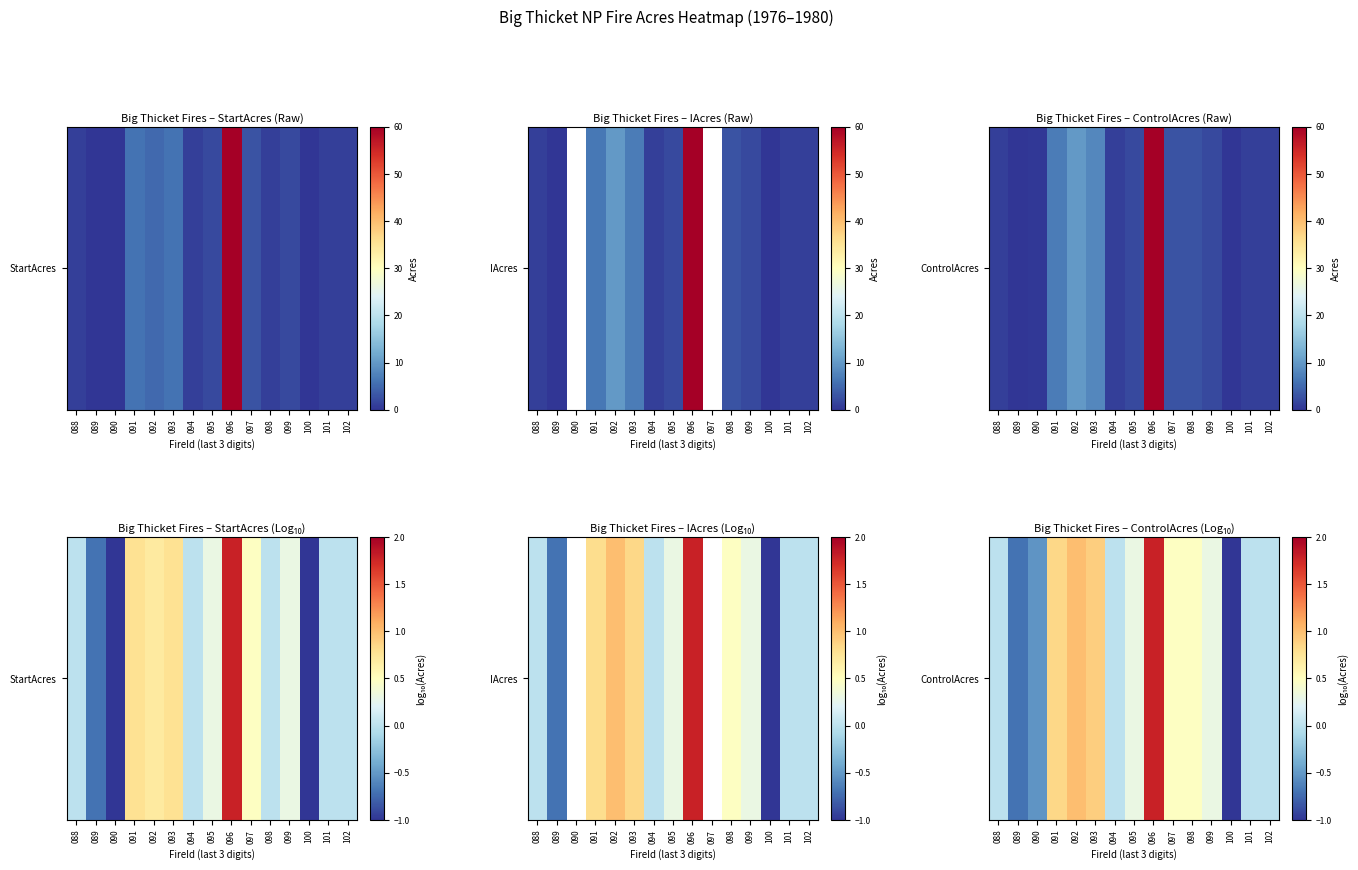

Rank the categories by value from lowest to highest.

100, 089, 090, 088, 094, 101, 102, 095, 099, 097, 098, 091, 093, 092, 096